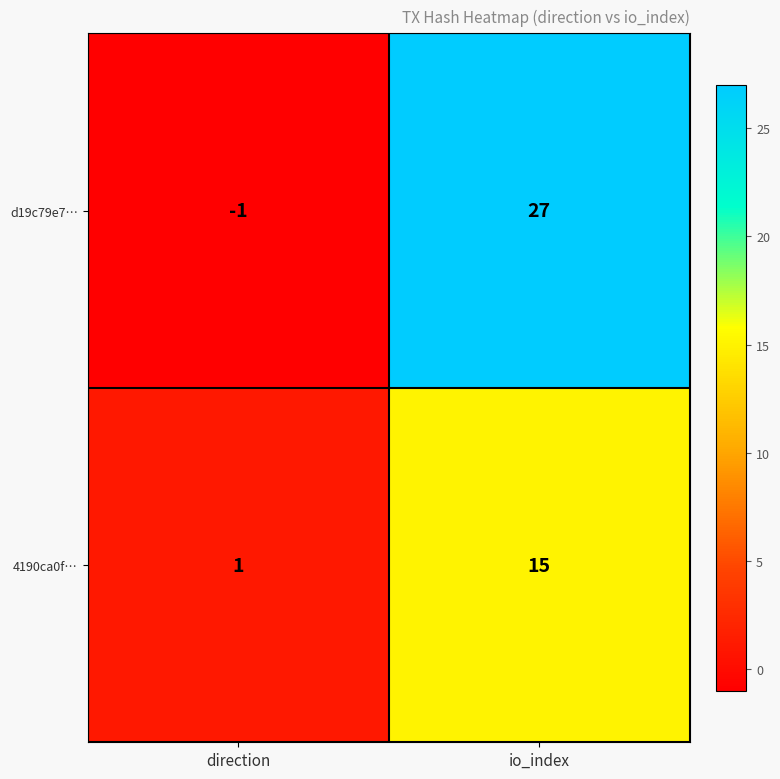

Rank the series at direction from lowest to highest value.

d19c79e7…, 4190ca0f…